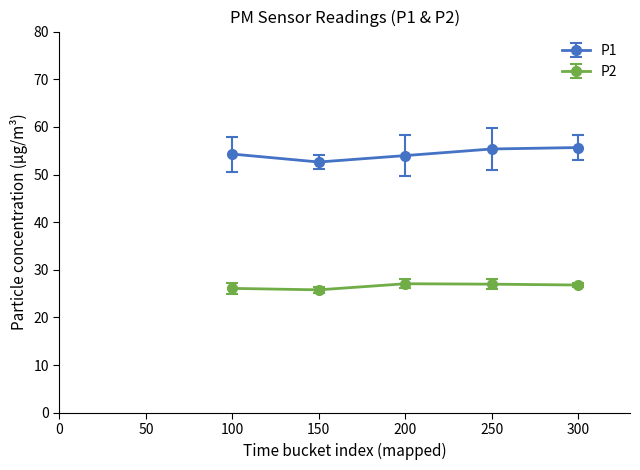

What is the difference between the highest and lowest values at 200?

26.9